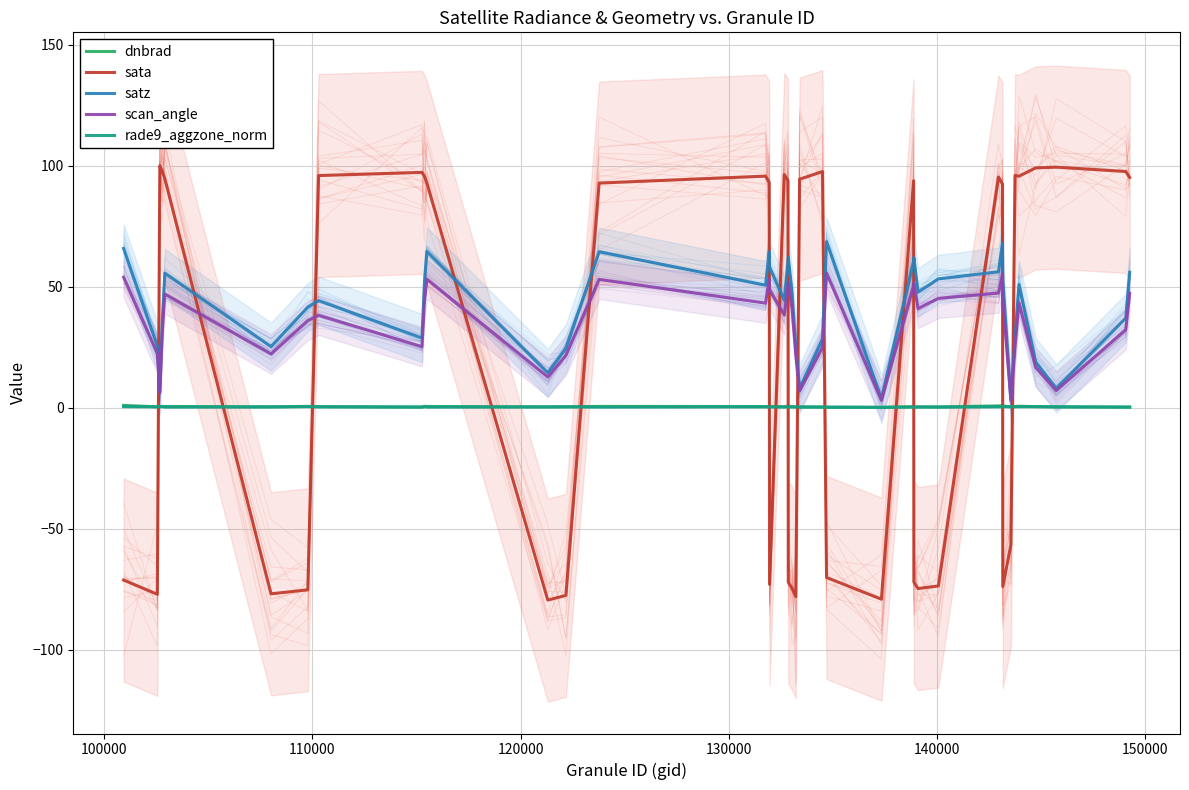

What is the minimum value for sata?

-79.5